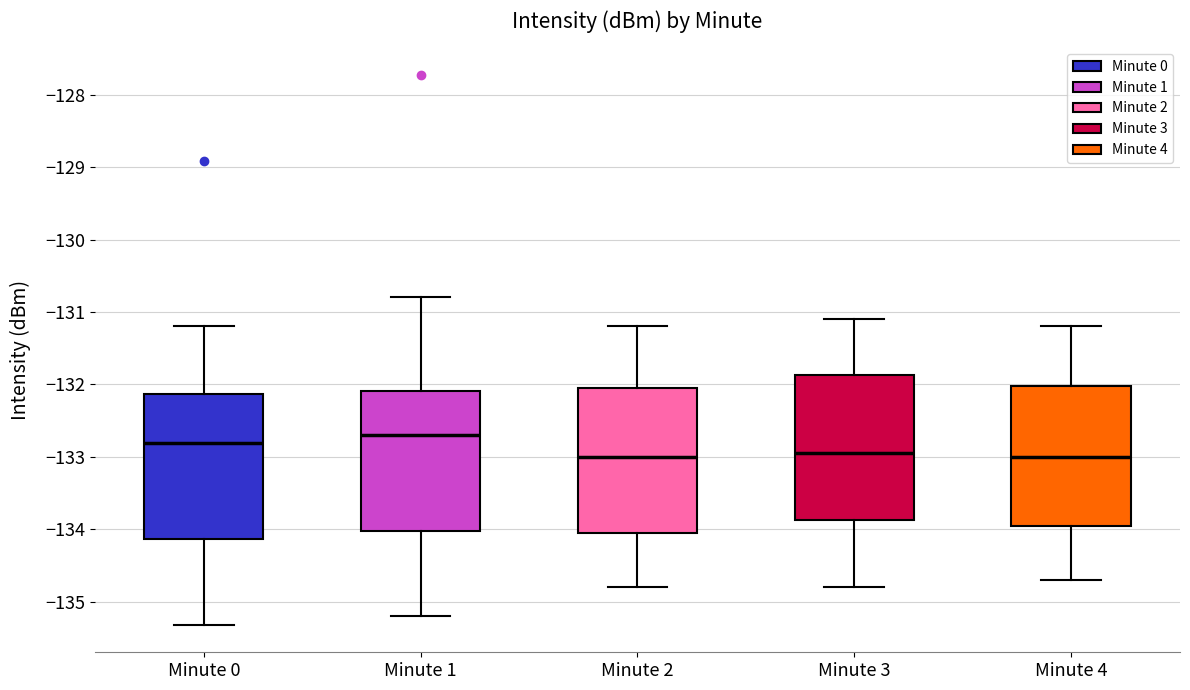

Reading left to right, transcribe this box plot: for each box, give where its median line is, the range the box spans, and where its two whiskers end, as read against the y-axis. The values are not printed on the chart, so give them approximately, as read against the axis.

Minute 0: median -132.8, box -134.1 to -132.1, whiskers -135.3 to -131.2
Minute 1: median -132.7, box -134.0 to -132.1, whiskers -135.2 to -130.8
Minute 2: median -133.0, box -134.0 to -132.0, whiskers -134.8 to -131.2
Minute 3: median -132.9, box -133.9 to -131.9, whiskers -134.8 to -131.1
Minute 4: median -133.0, box -133.9 to -132.0, whiskers -134.7 to -131.2